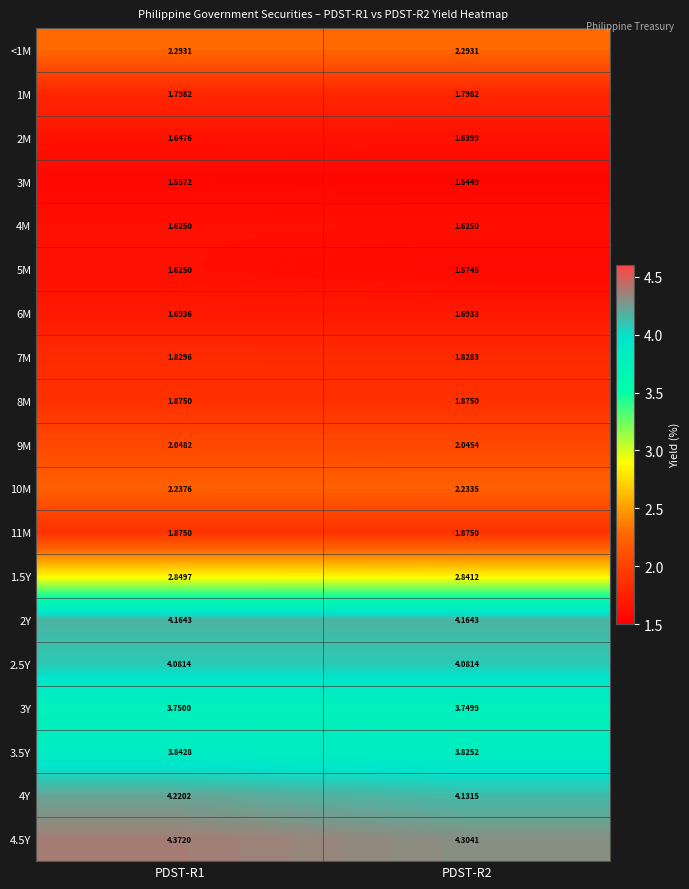

What is the total value across all series at PDST-R2?

49.1